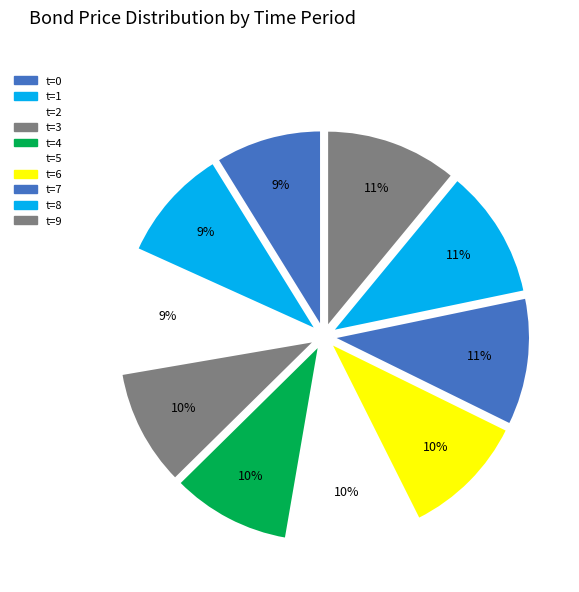

Count the number of slices in the pie.

10